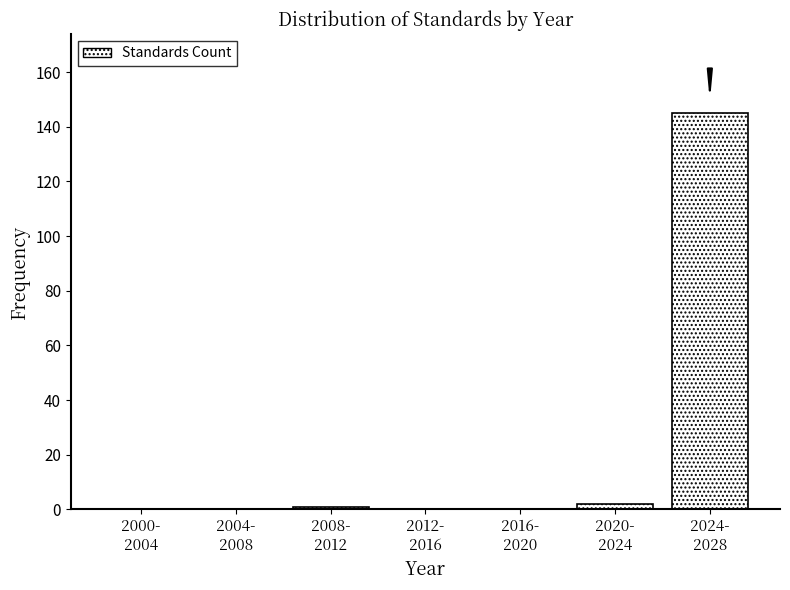

What is the greatest value displayed?

145